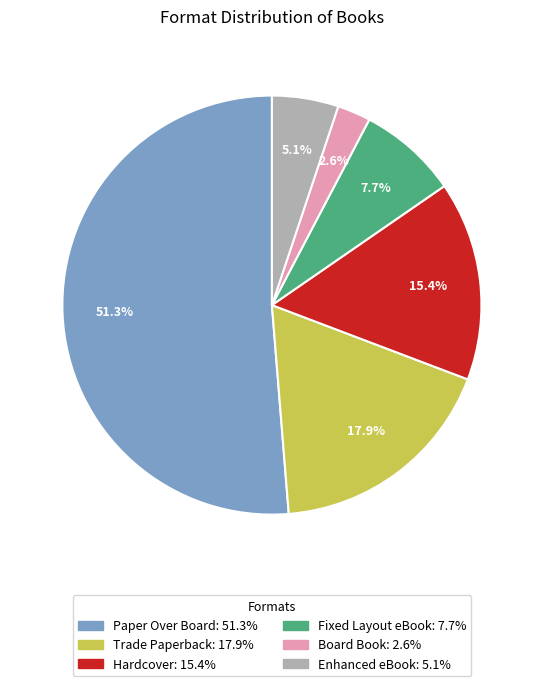

What percentage is the Trade Paperback slice, to the nearest percent?

18%